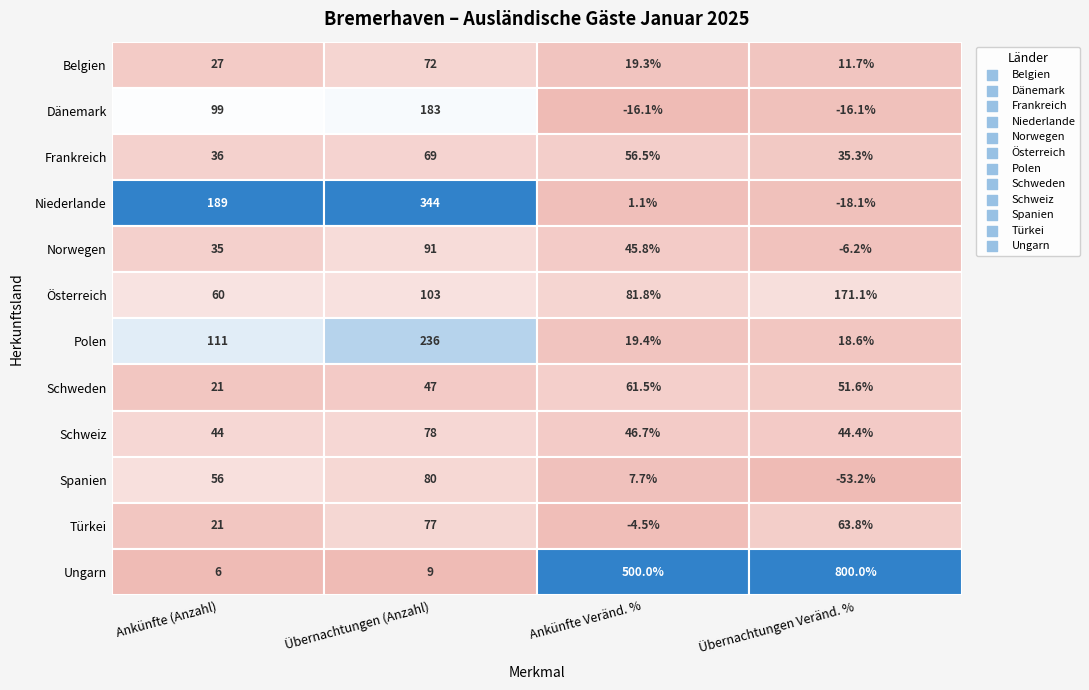

Is it true that Niederlande equals 316.0 at 0?

False